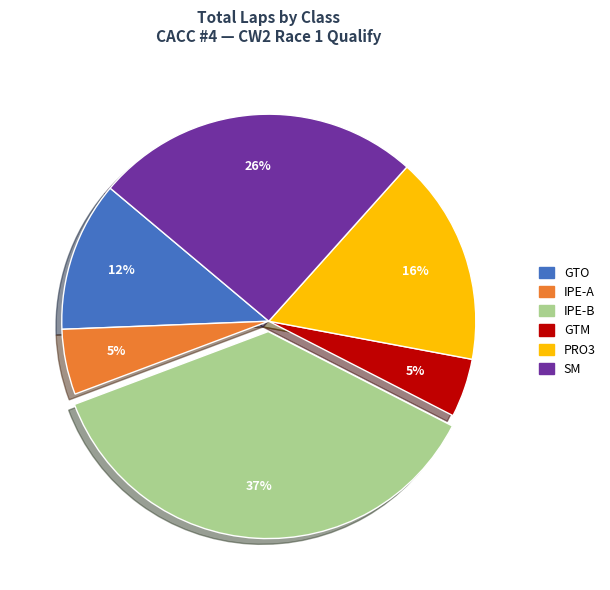

To the nearest percent, what is the average slice percentage?

17%